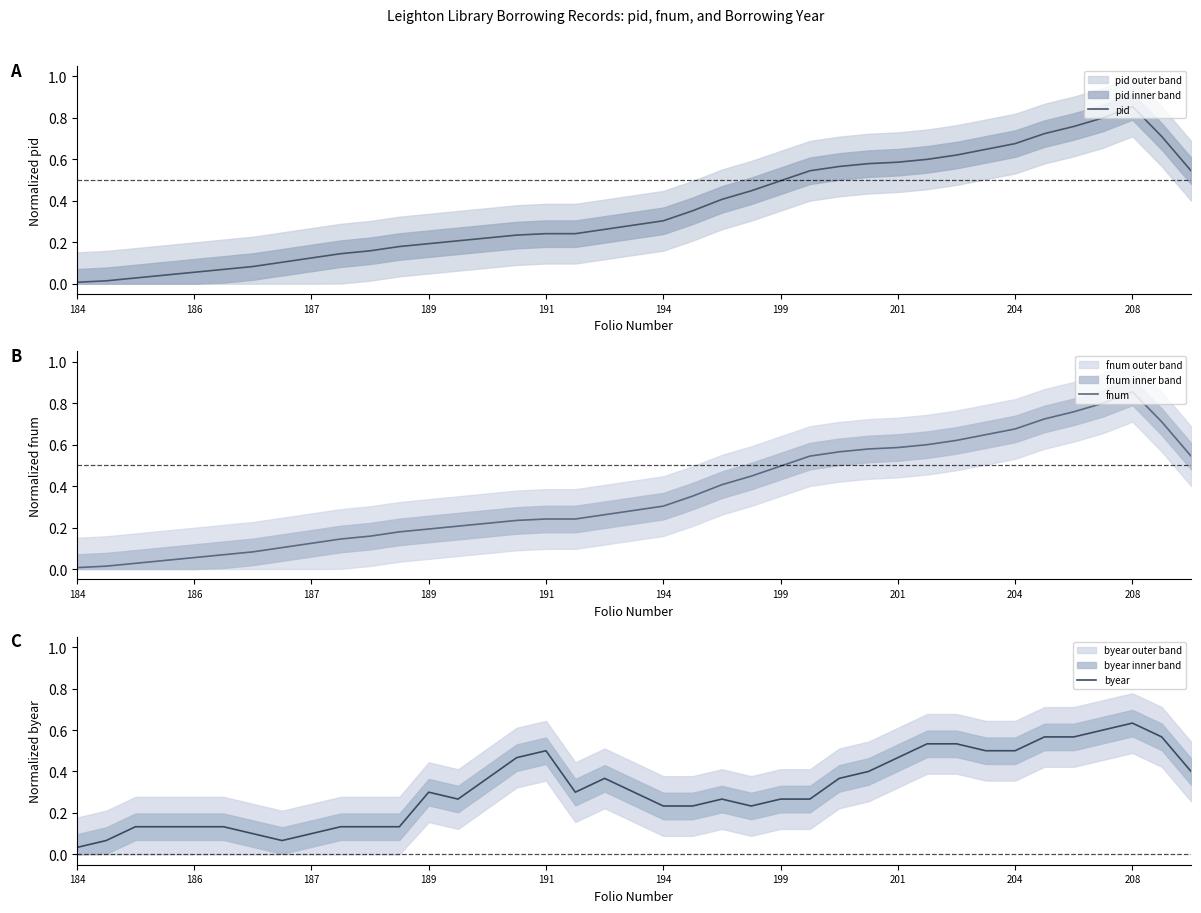

Between 30 and 37, which is larger?

37